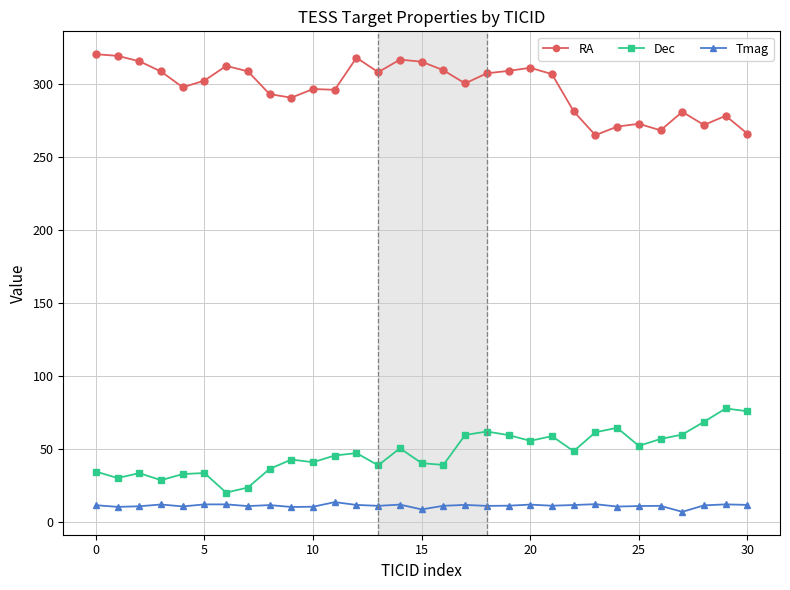

True or false: Dec has more than 1 points higher than both neighbors.

True